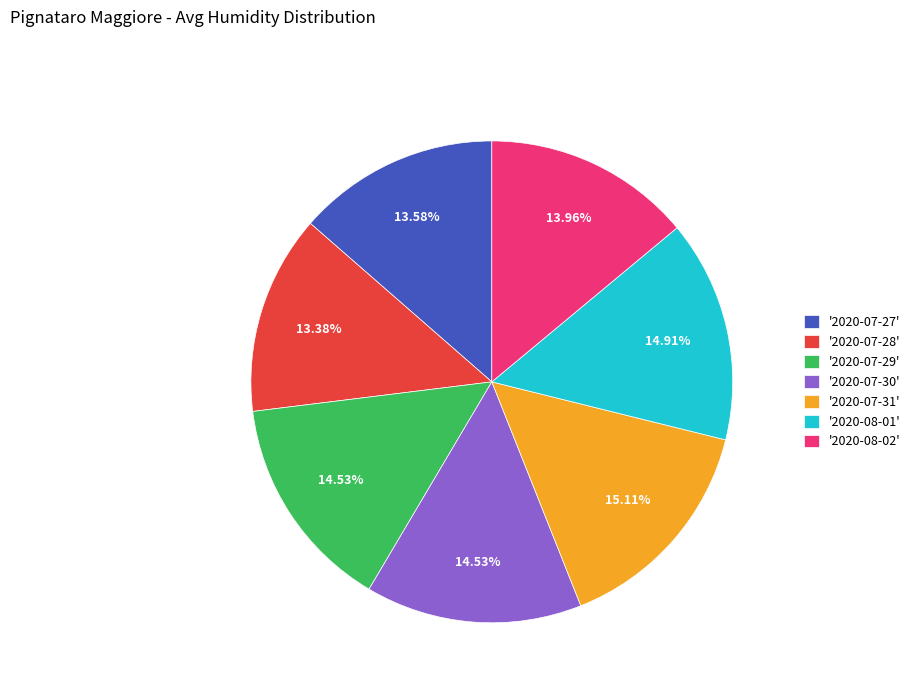

Is the sum of '2020-07-27' and '2020-07-28' greater than half?

No